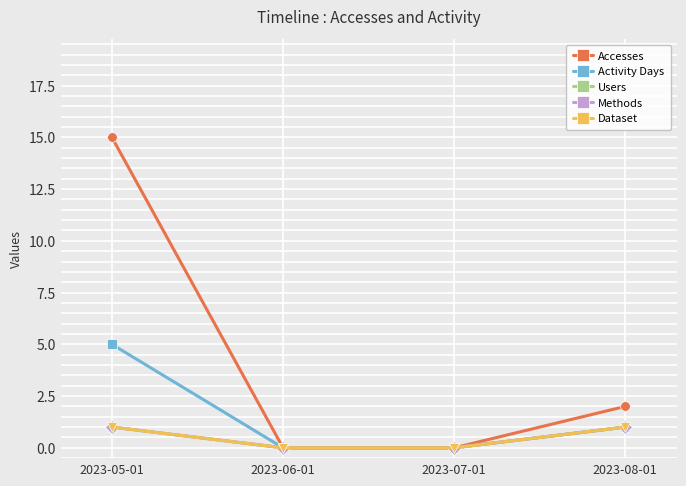

Which series has the widest spread of values?

Accesses